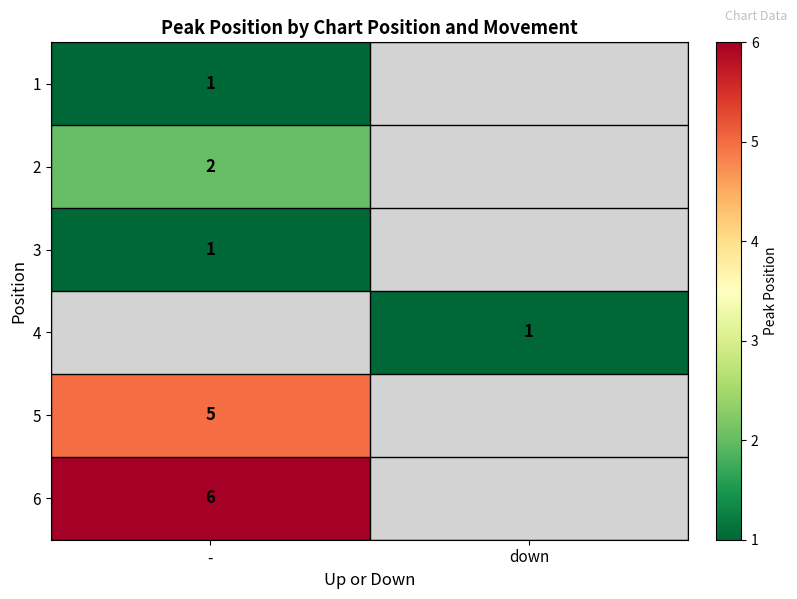

The value of 6 at - is 3.8. True or false?

False